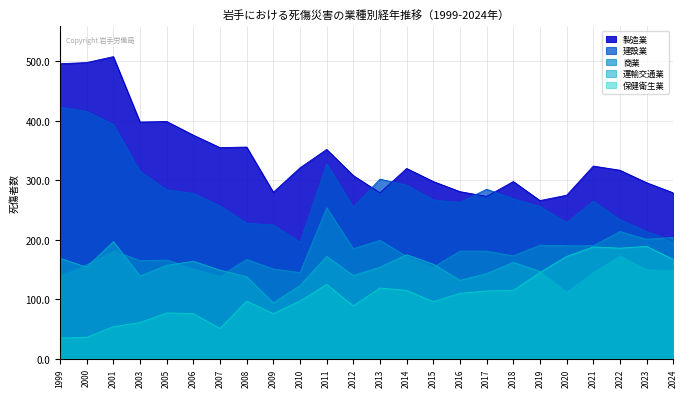

List the series in order of their peak value, lowest first.

保健衛生業, 運輸交通業, 商業, 建設業, 製造業